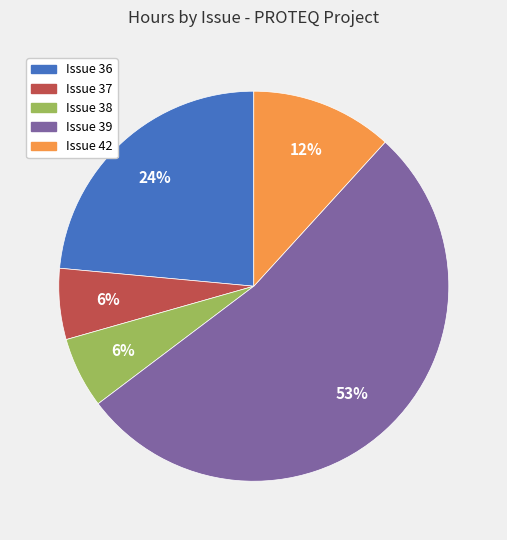

Is there a majority slice in this chart?

Yes